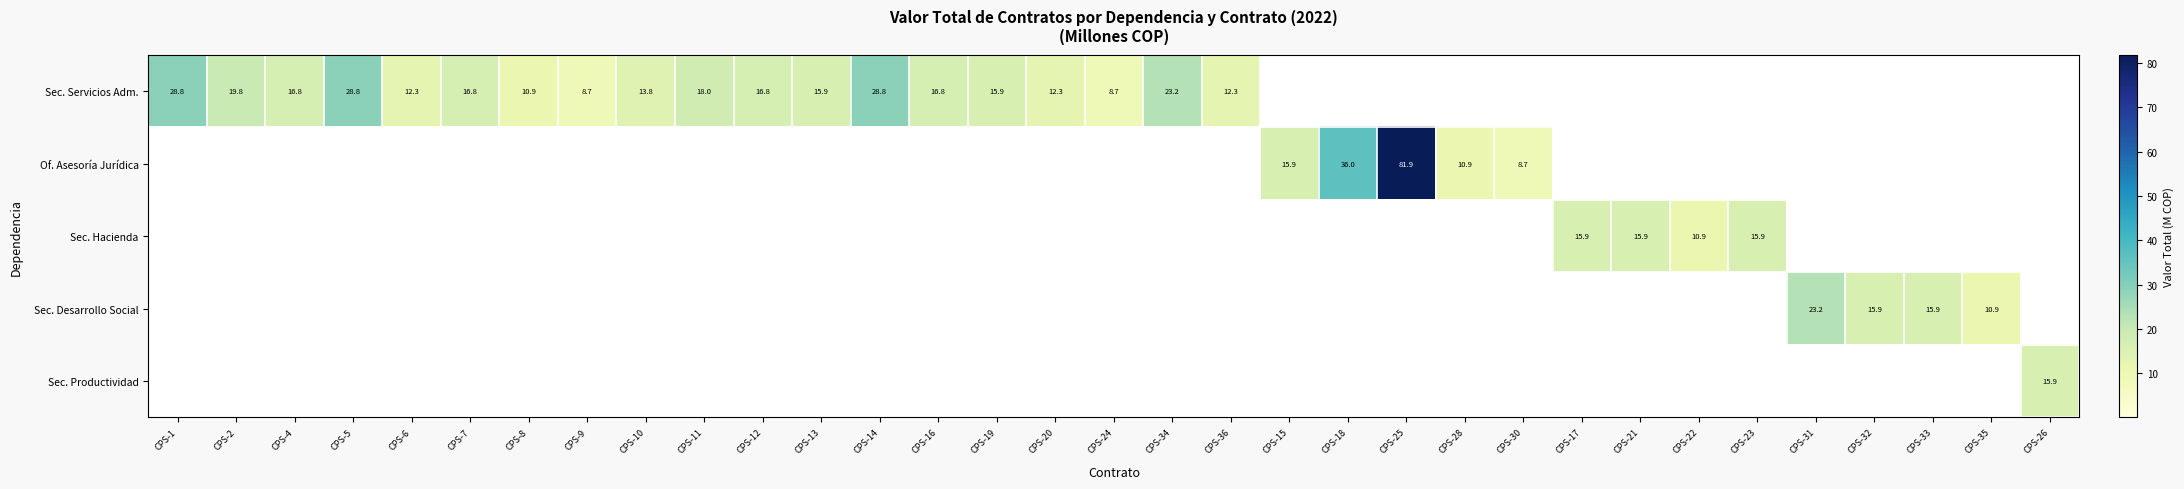

Which category has the highest value across all series?

CPS-25